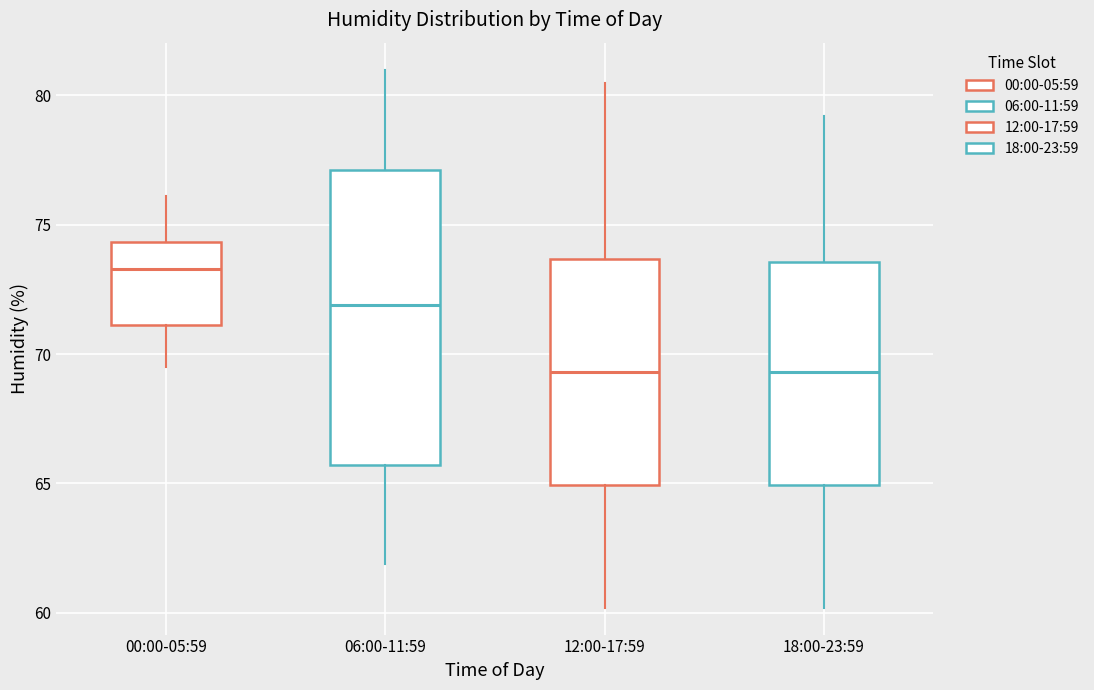

Reading left to right, transcribe this box plot: for each box, give where its median line is, the range the box spans, and where its two whiskers end, as read against the y-axis. The values are not printed on the chart, so give them approximately, as read against the axis.

00:00-05:59: median 73.5, box 71.0 to 74.5, whiskers 69.5 to 76.0
06:00-11:59: median 72.0, box 65.5 to 77.0, whiskers 62.0 to 81.0
12:00-17:59: median 69.5, box 65.0 to 73.5, whiskers 60.0 to 80.5
18:00-23:59: median 69.5, box 65.0 to 73.5, whiskers 60.0 to 79.0